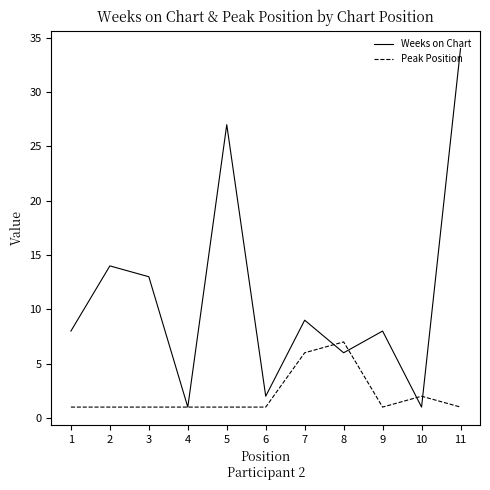

True or false: Peak Position has a value of 1 at 4.

True